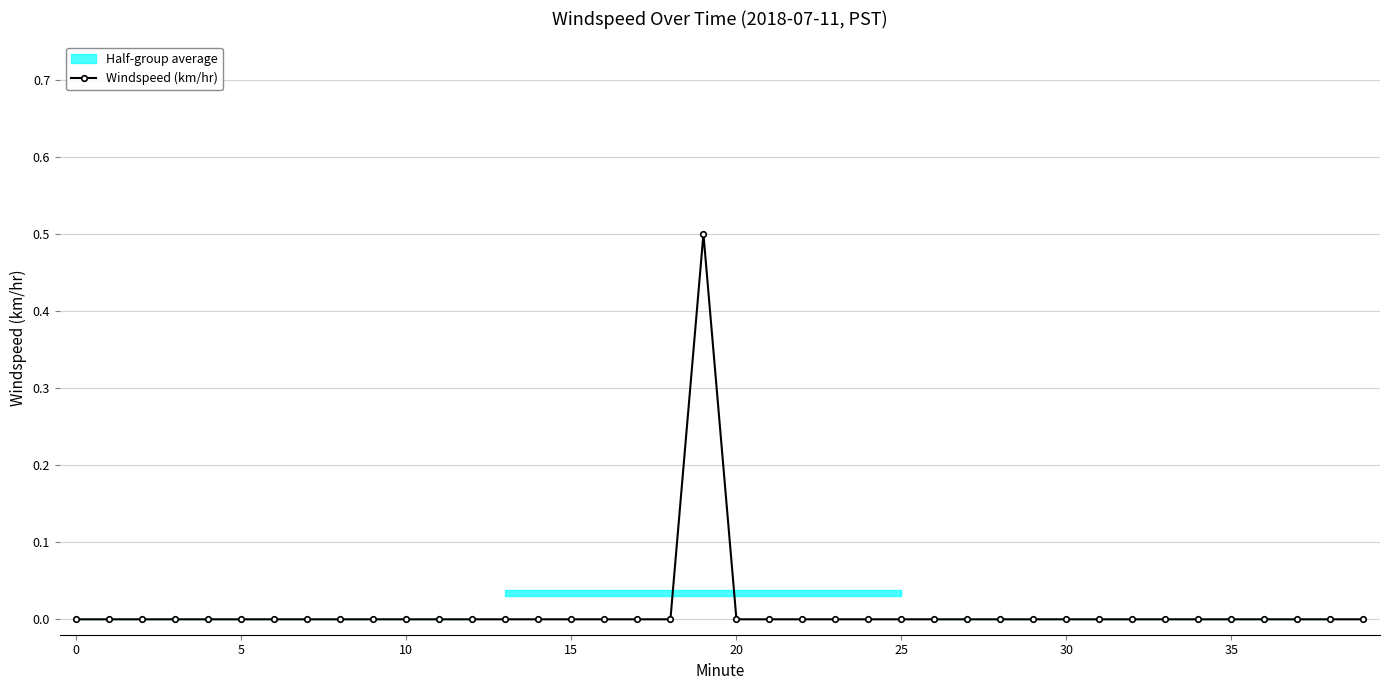

Reading right to left, what are all the values shown in this chart?

0.0	0.0	0.0	0.0	0.0	0.0	0.0	0.0	0.0	0.0	0.0	0.0	0.0	0.0	0.0	0.0	0.0	0.0	0.0	0.0	0.5	0.0	0.0	0.0	0.0	0.0	0.0	0.0	0.0	0.0	0.0	0.0	0.0	0.0	0.0	0.0	0.0	0.0	0.0	0.0